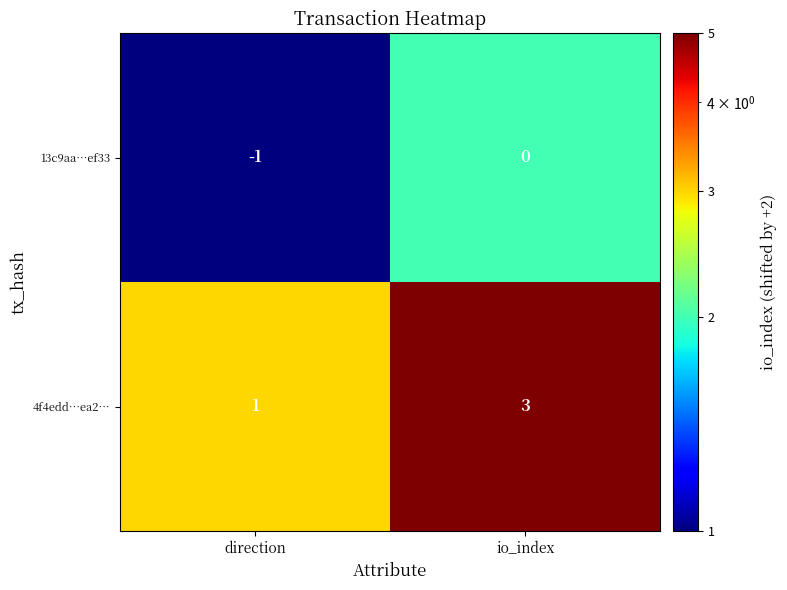

Reading right to left, what are all the values shown in this chart?

13c9aa…ef33: 0	-1
4f4edd…ea2…: 3	1